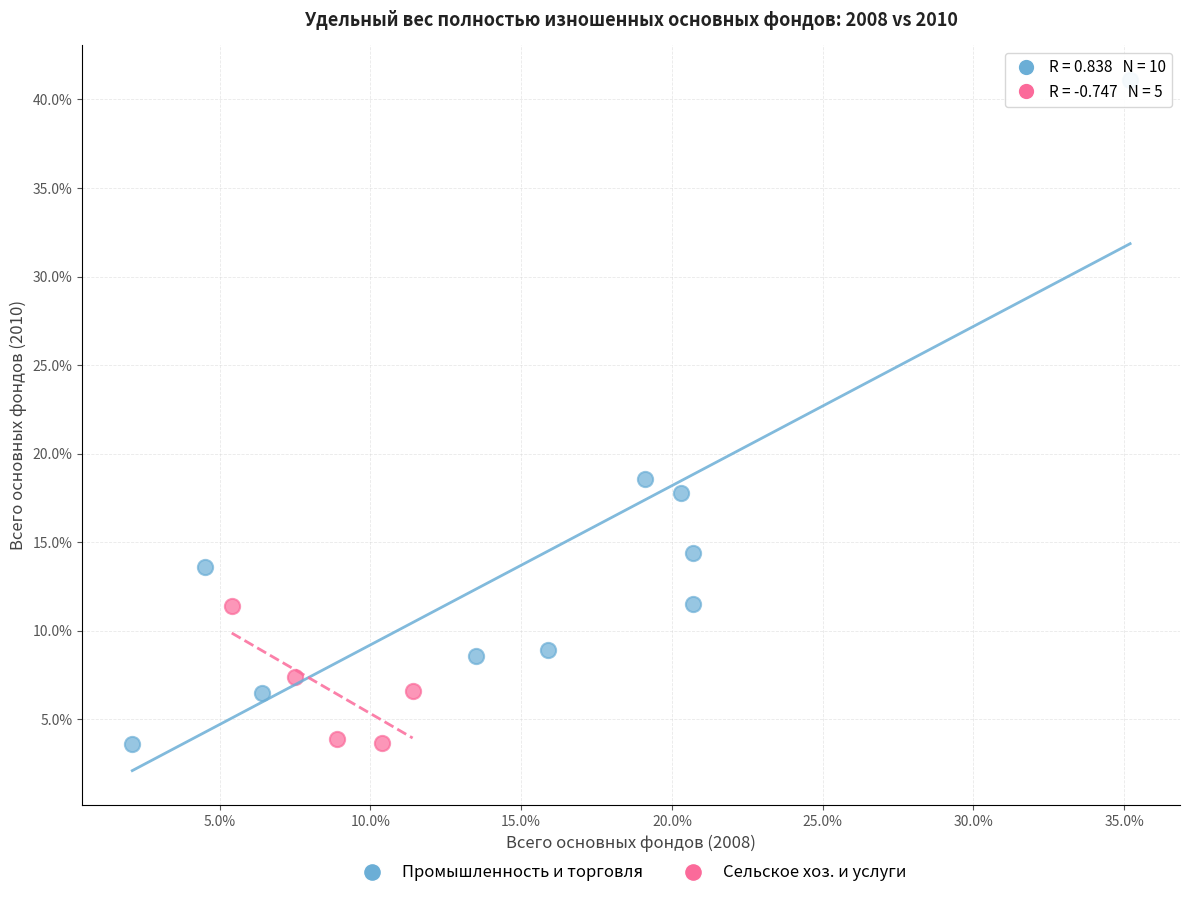

Which series has the largest Y range (max minus min)?

Промышленность и торговля